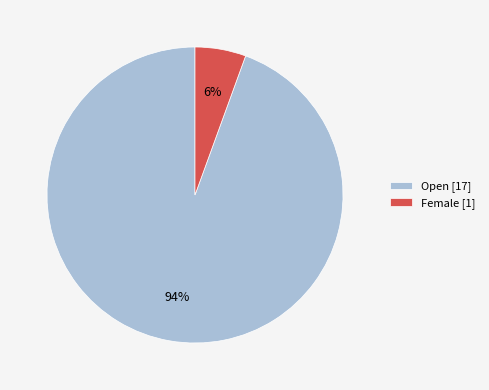

Which has a higher value, Female [1] or Open [17]?

Open [17]